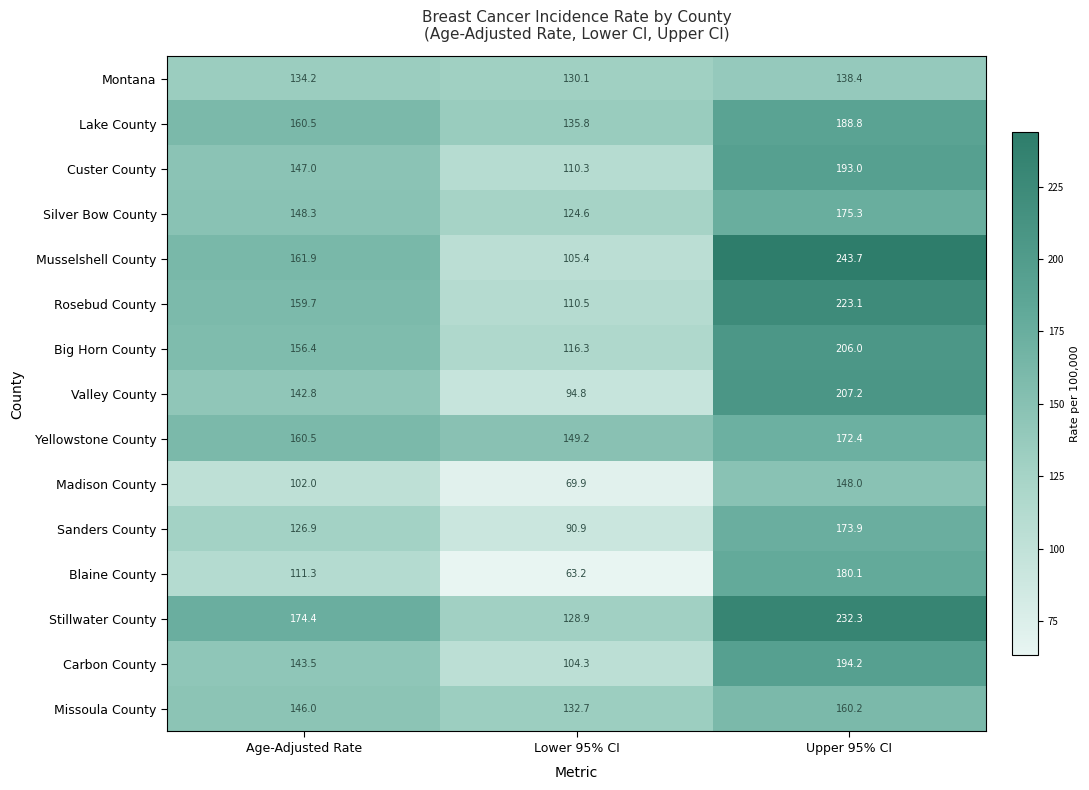

Which series has the largest total across all categories?

Stillwater County